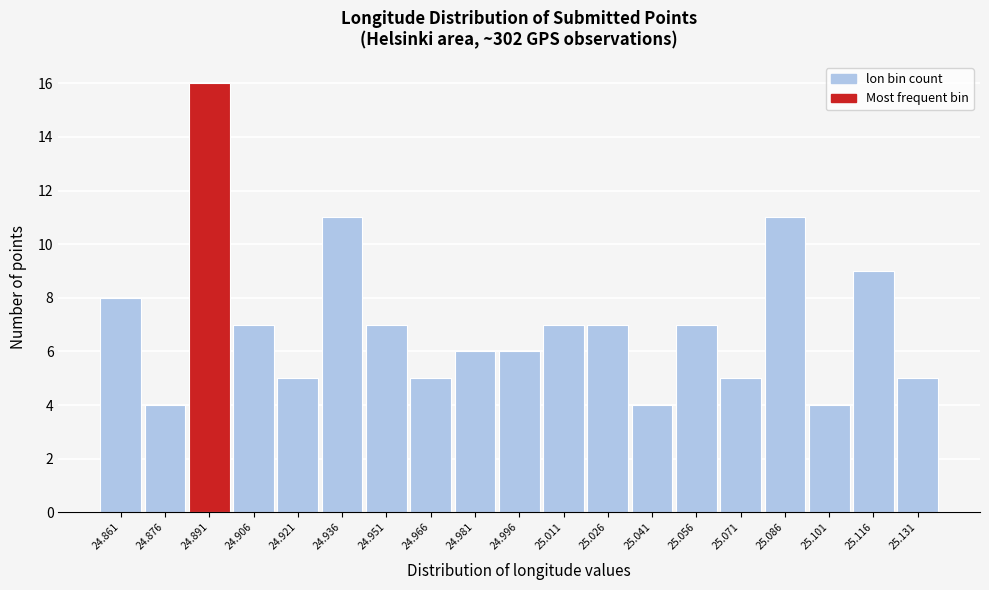

Reading left to right, extract all data points from this chart.

24.861=8	24.876=4	24.891=16	24.906=7	24.921=5	24.936=11	24.951=7	24.966=5	24.981=6	24.996=6	25.011=7	25.026=7	25.041=4	25.056=7	25.071=5	25.086=11	25.101=4	25.116=9	25.131=5